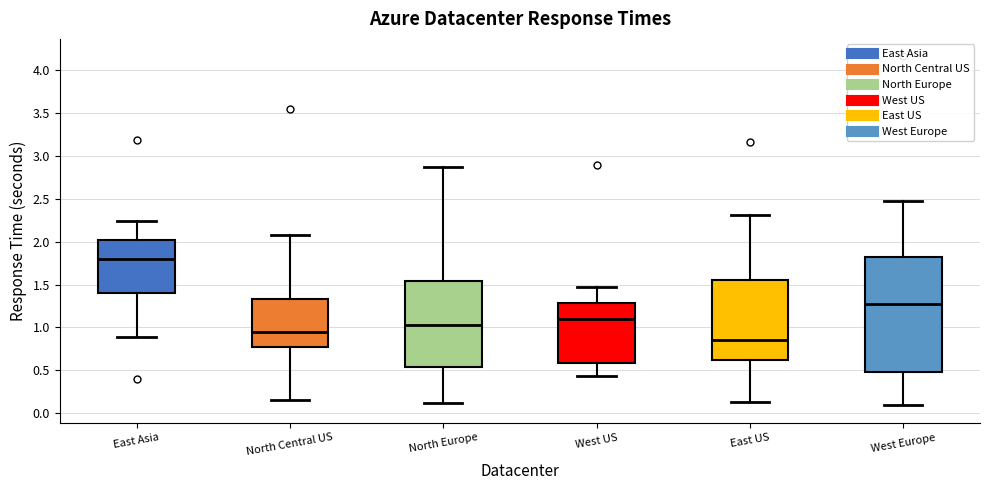

Which box has the lowest median line?

East US